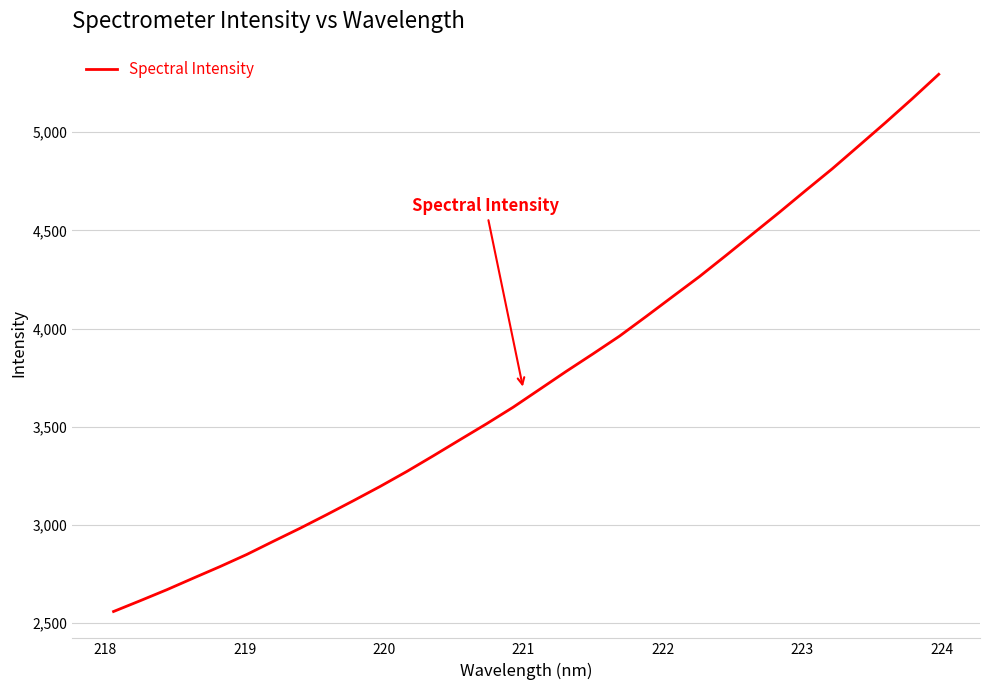

What is the maximum value shown in the chart?

5294.5